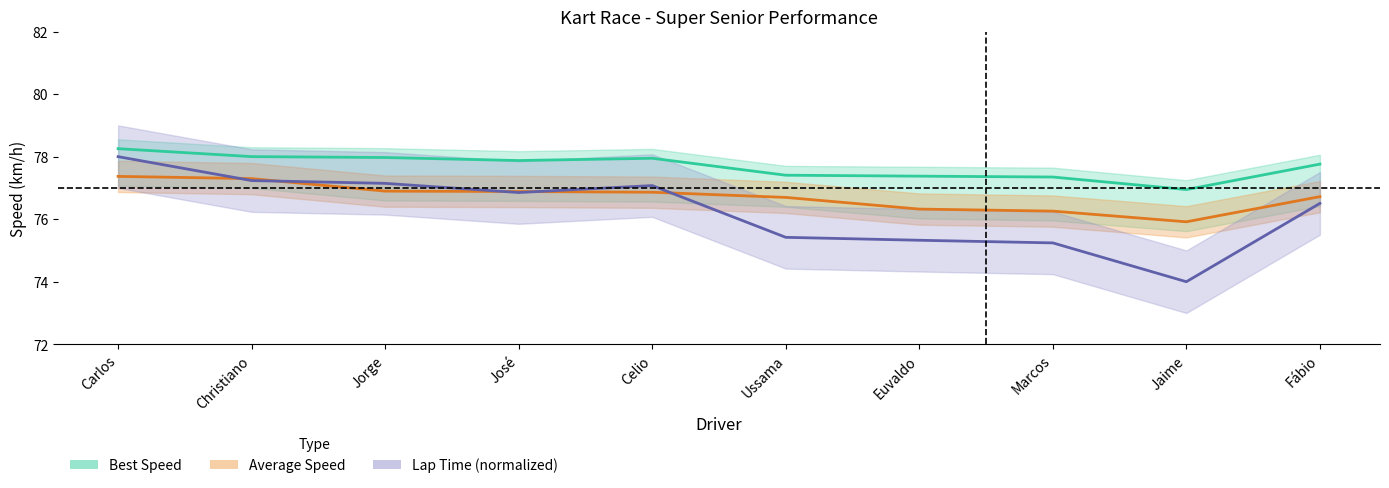

What is the total value across all series at Jorge?

232.0